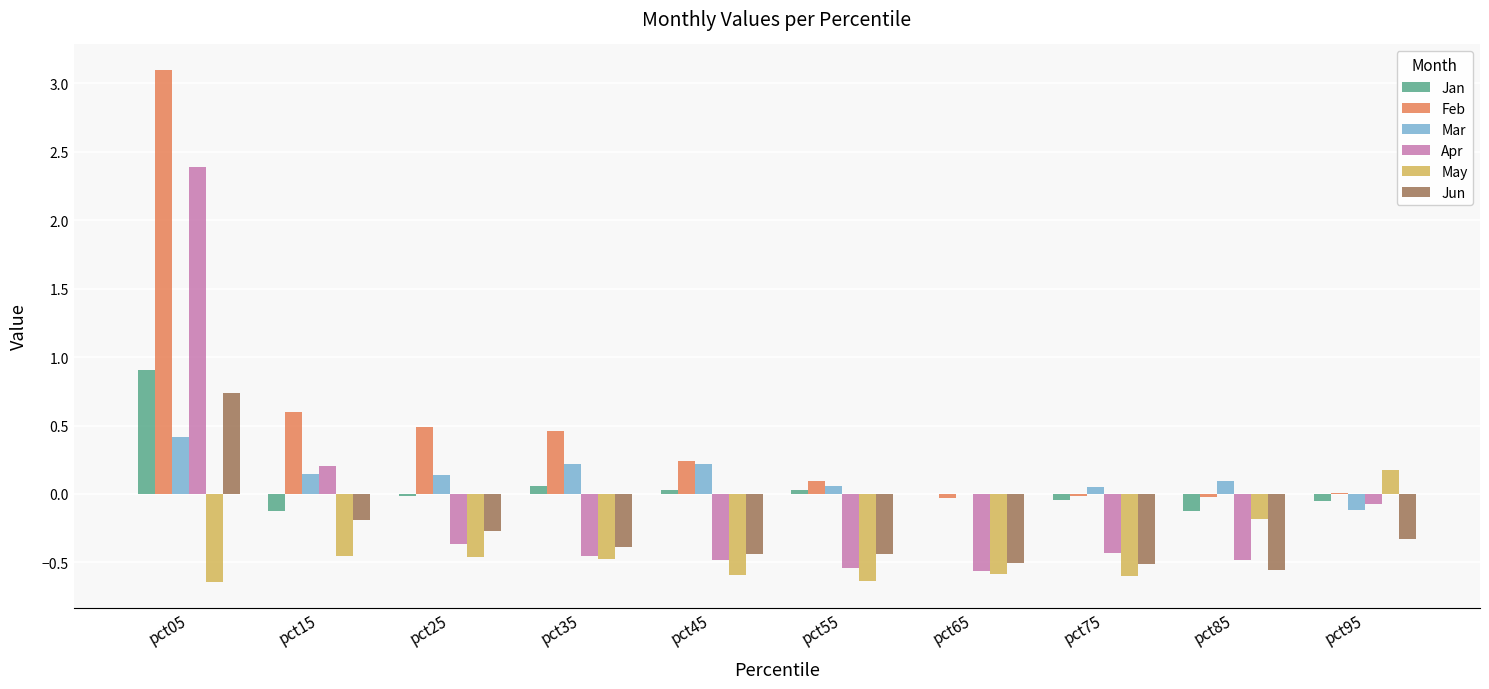

True or false: Apr has a value of -0.6 at pct75.

False